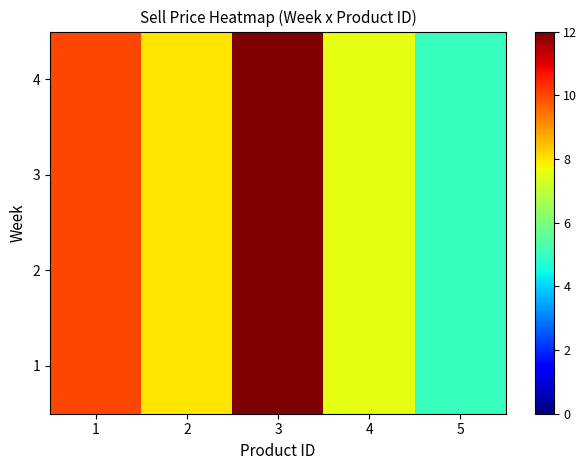

What is the smallest value displayed?

5.0